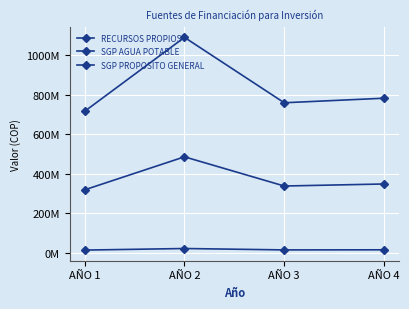

At which category does SGP PROPOSITO GENERAL reach its first local peak?

AÑO 2